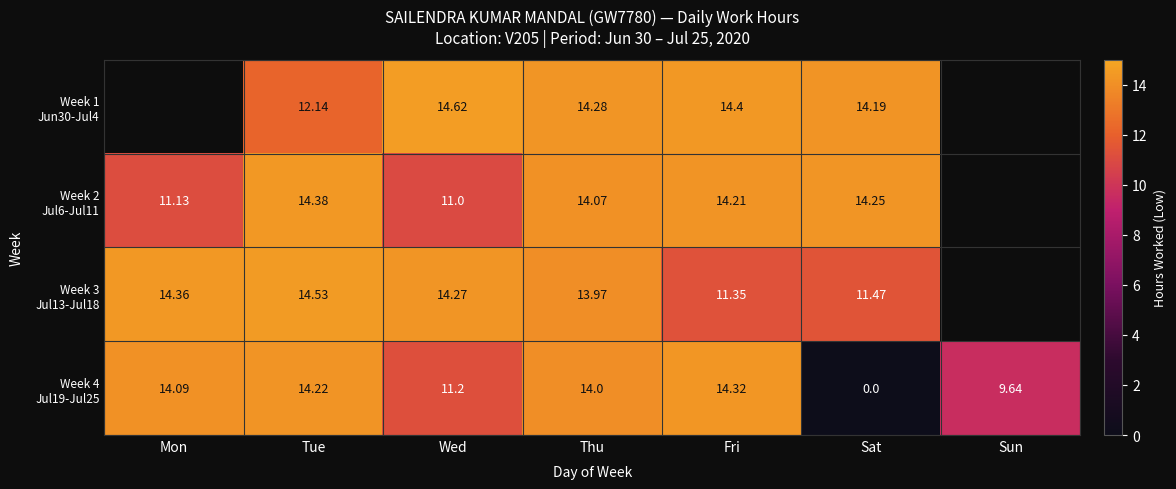

The value of Week 2 Jul6-Jul11 at Thu is 7.6. True or false?

False